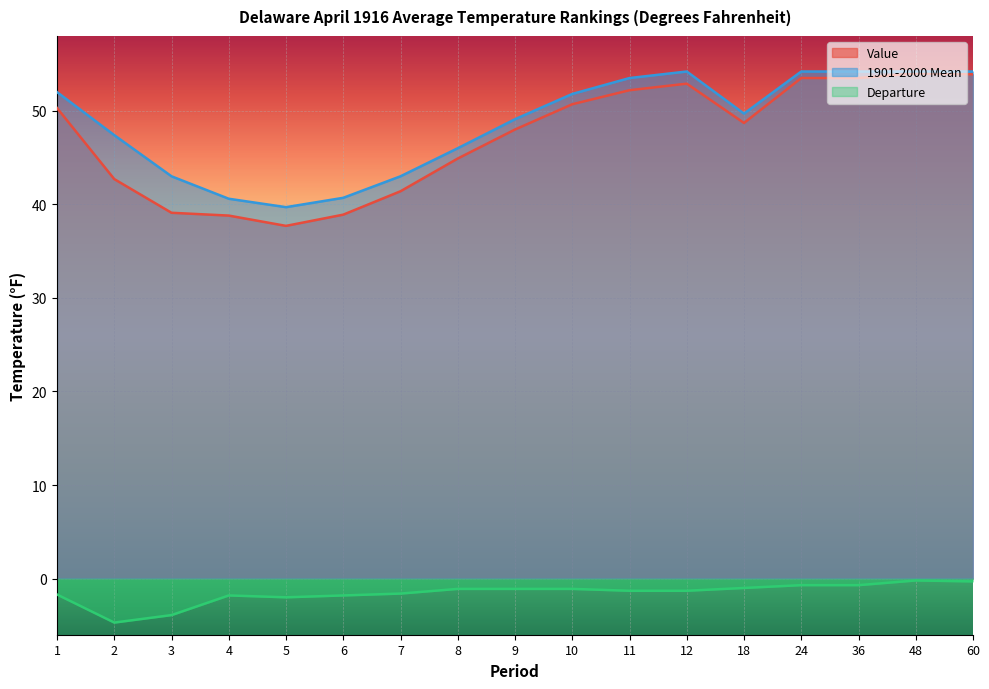

How many lines are shown in the chart?

3